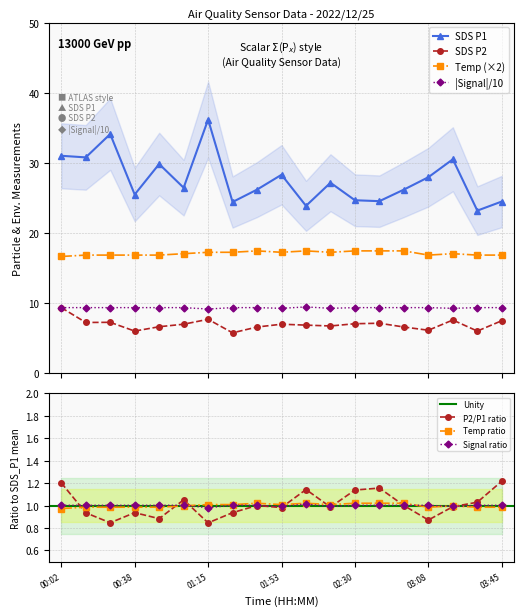

What is the approximate value of SDS_P1 at 01:53?

28.3